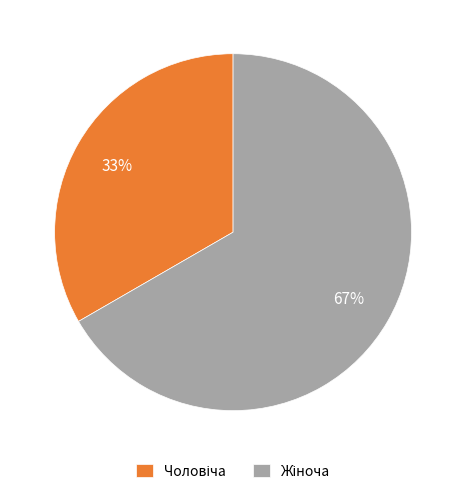

To the nearest percent, what is the average slice percentage?

50%